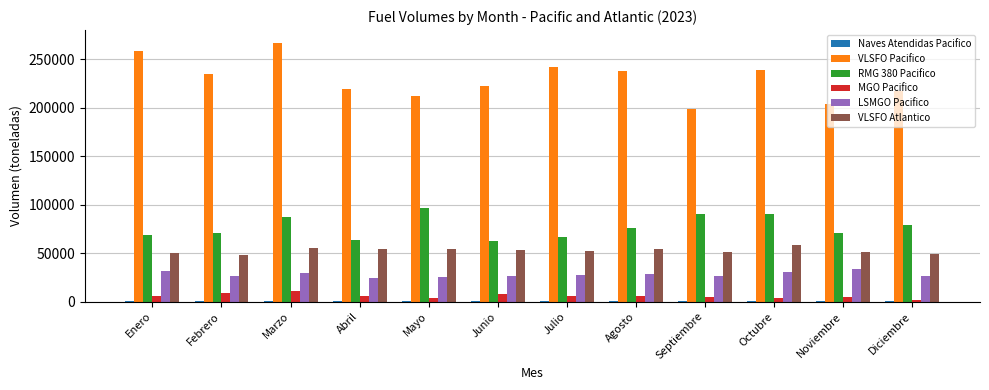

Is the value of RMG 380 Pacifico at Diciembre greater than the value of VLSFO Atlantico at Septiembre?

Yes